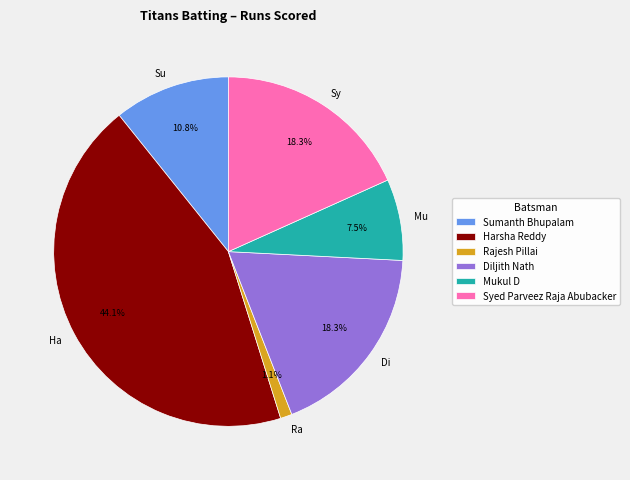

Is it true that Syed Parveez Raja Abubacker is 18% of the pie?

True